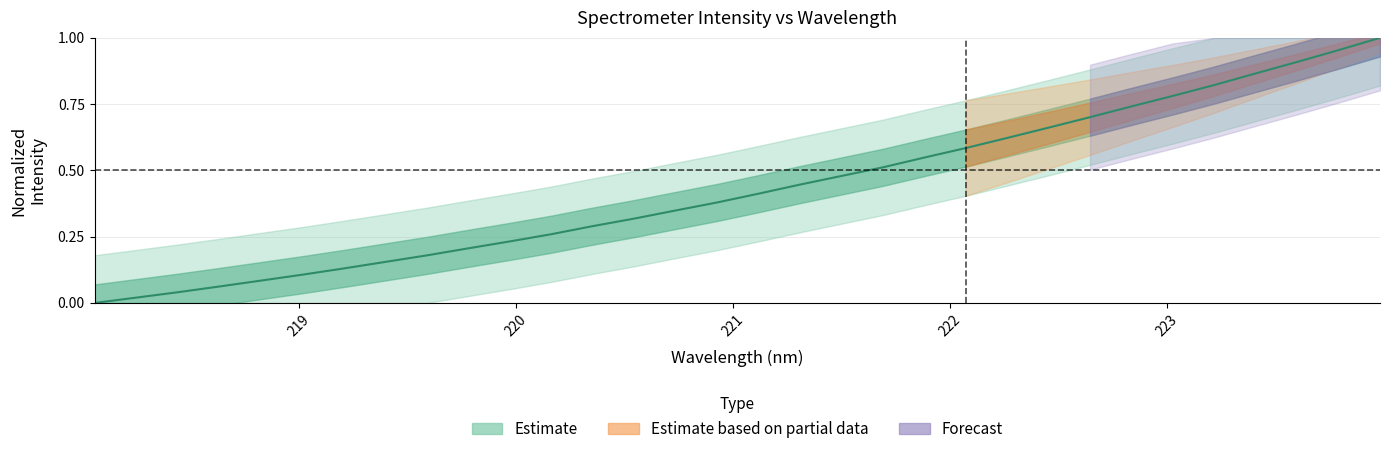

What is the difference between the maximum and minimum values?

1.0